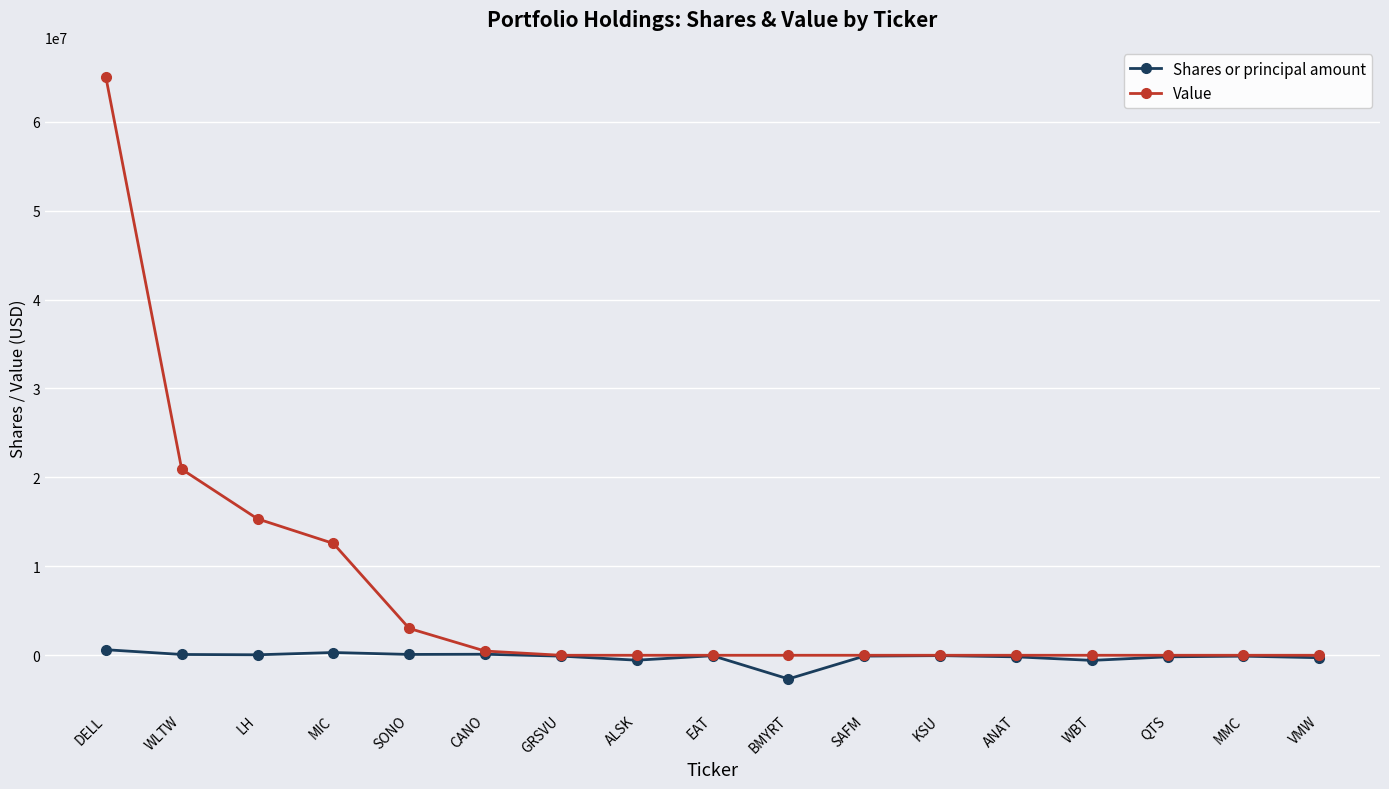

At which category is the sum across all series the highest?

DELL